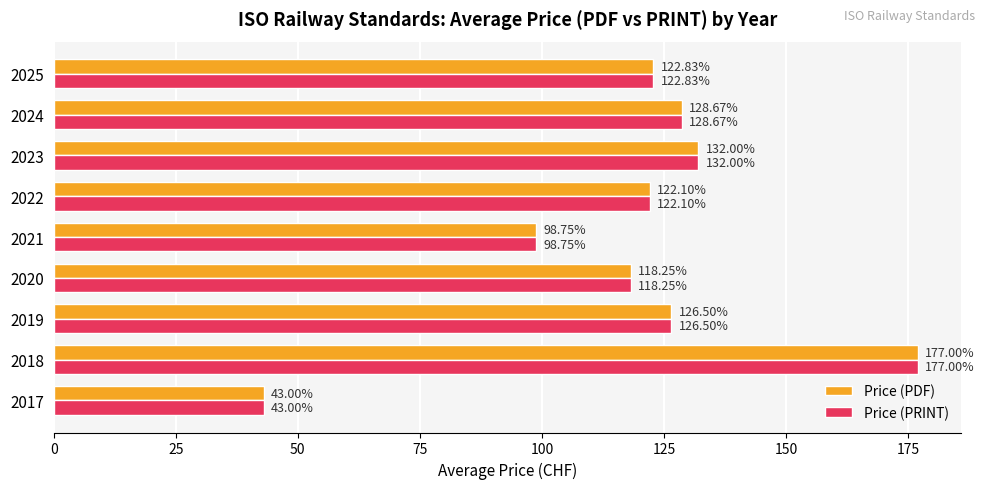

Rank the categories by Price (PRINT) value from lowest to highest.

2017, 2021, 2020, 2022, 2025, 2019, 2024, 2023, 2018